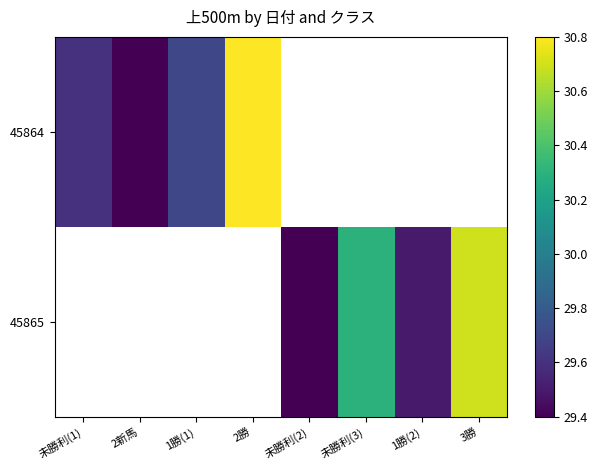

The value of 45865 at 1勝(2) is 29.5. True or false?

True